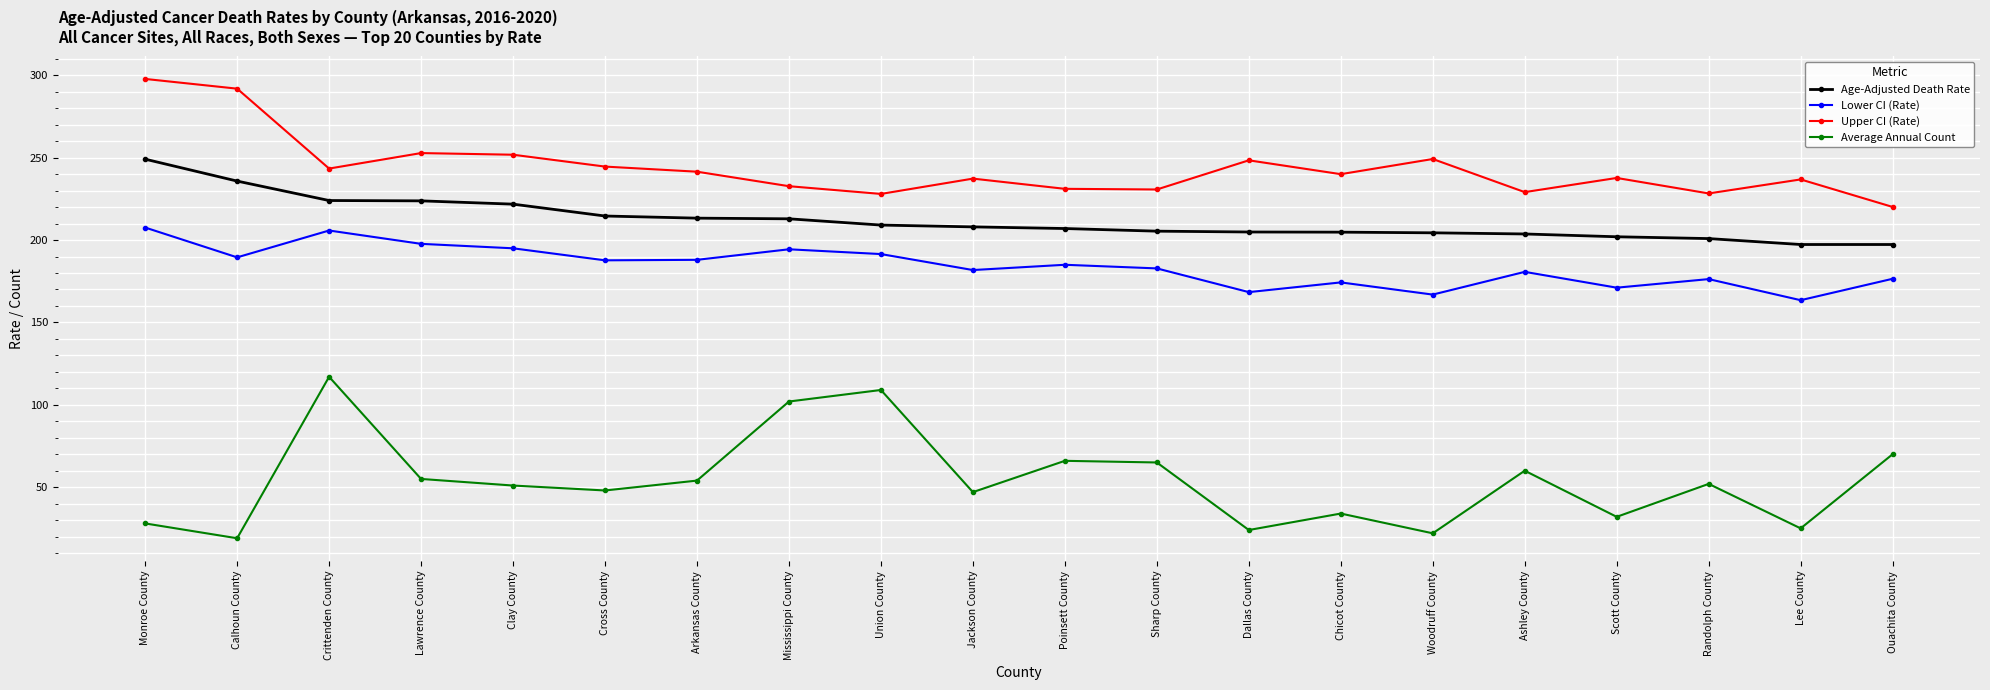

Is the value of Upper CI (Rate) at Calhoun County greater than the value of Age-Adjusted Death Rate at Randolph County?

Yes